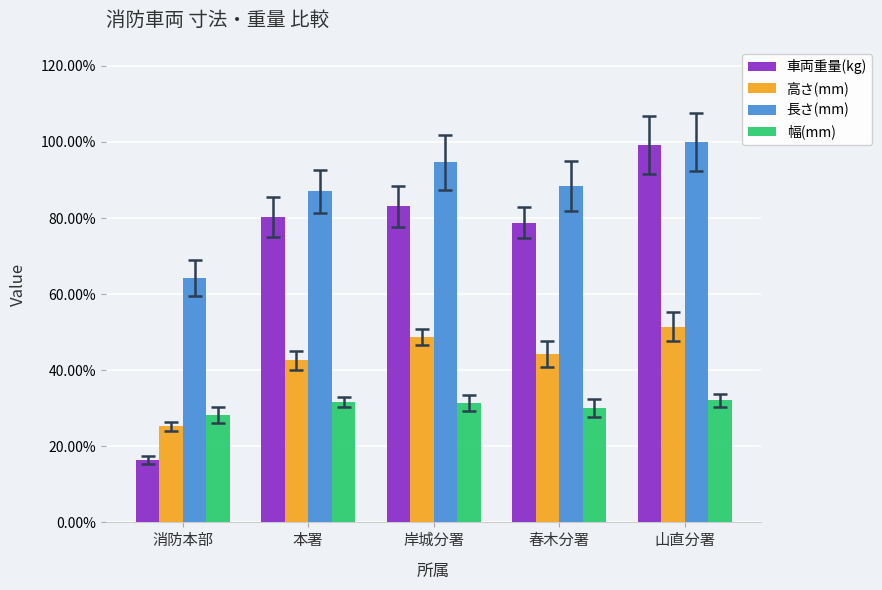

Rank the categories by 車両重量(kg) value from highest to lowest.

山直分署, 岸城分署, 本署, 春木分署, 消防本部